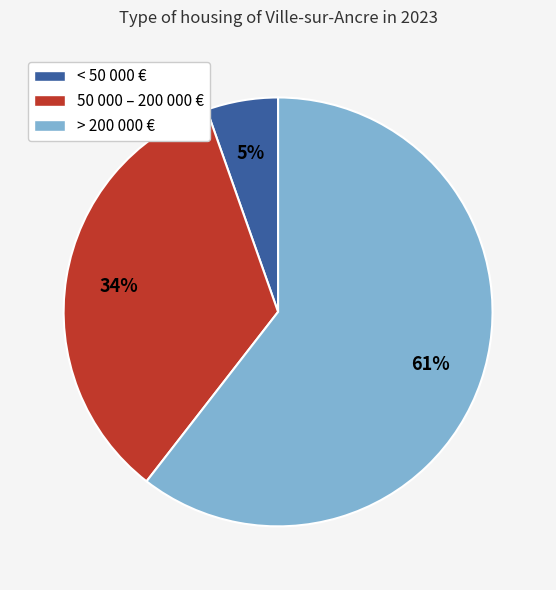

Is the sum of 50 000 – 200 000 € and > 200 000 € greater than half?

Yes